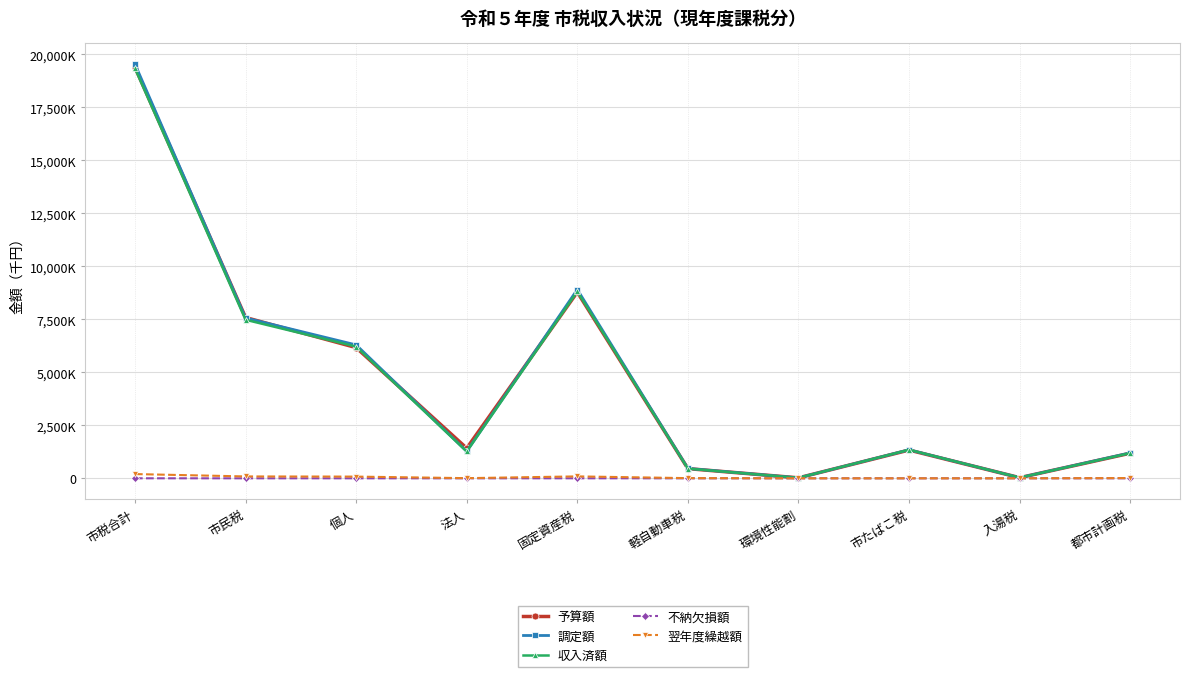

What are all the series names shown in the legend?

予算額, 調定額, 収入済額, 不納欠損額, 翌年度繰越額